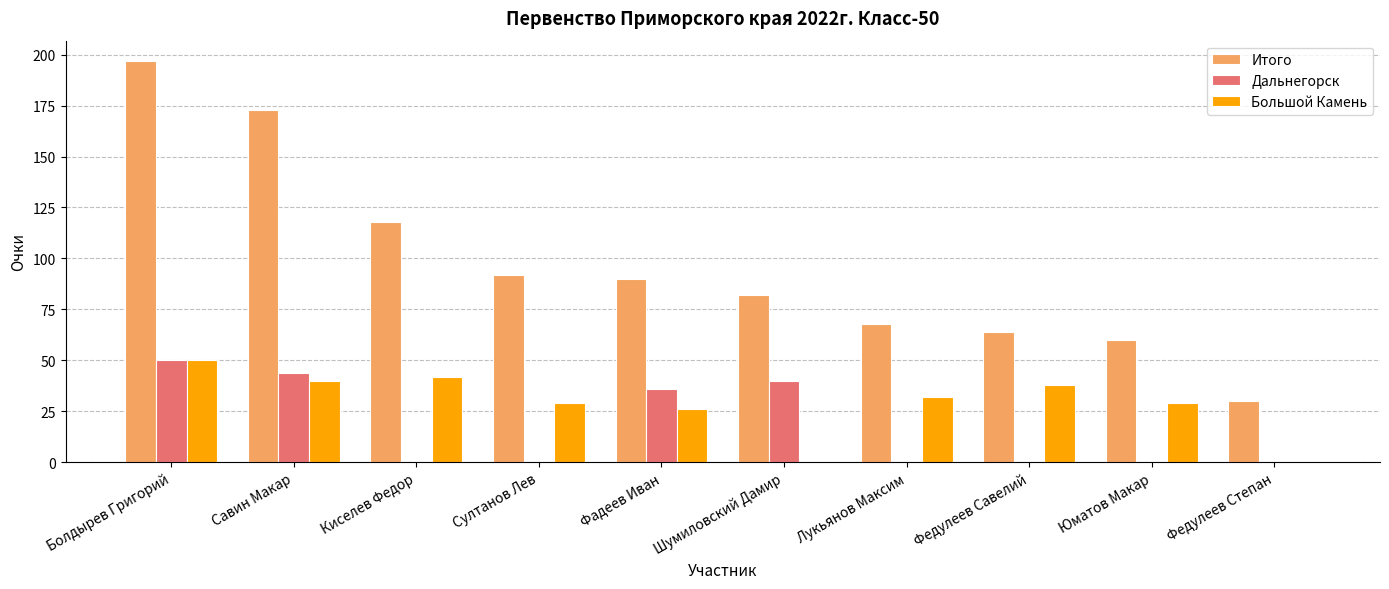

Which series has the largest total across all categories?

Итого